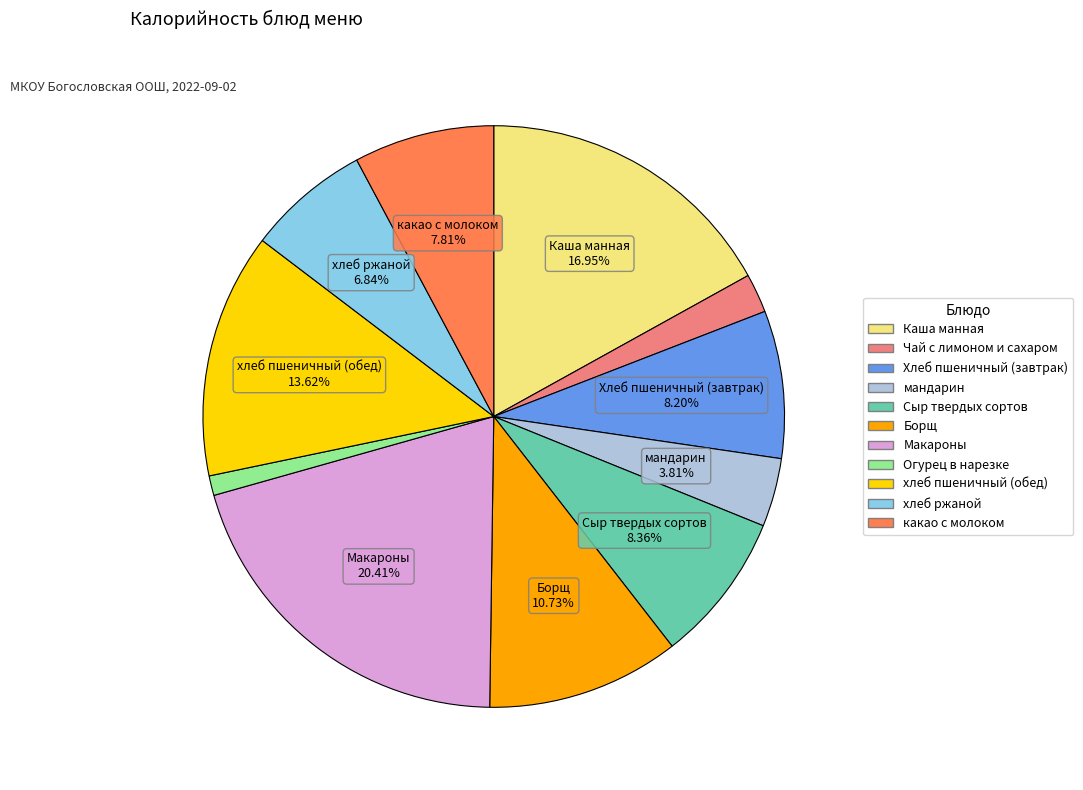

Is it true that Макароны is 20% of the pie?

True